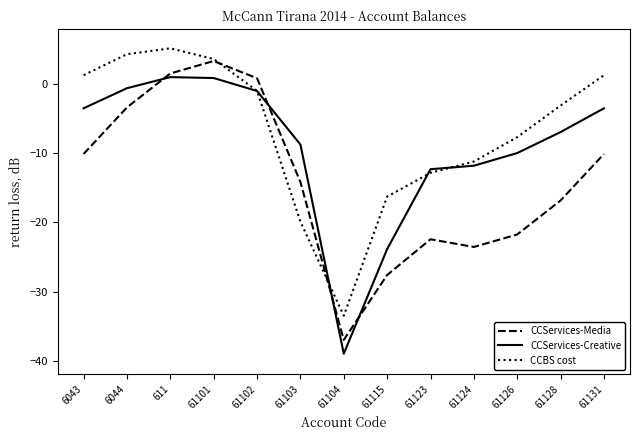

How many interior local peaks does the CCServices-Creative series have?

1